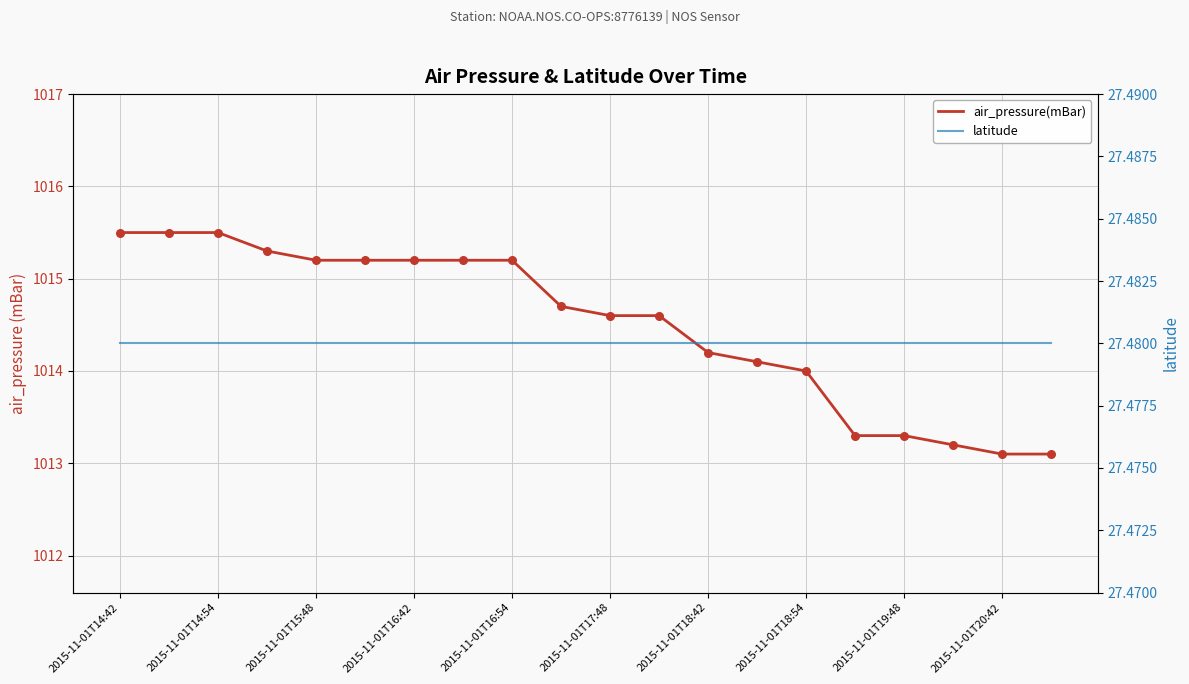

Which series has the largest Y range (max minus min)?

air_pressure(mBar)